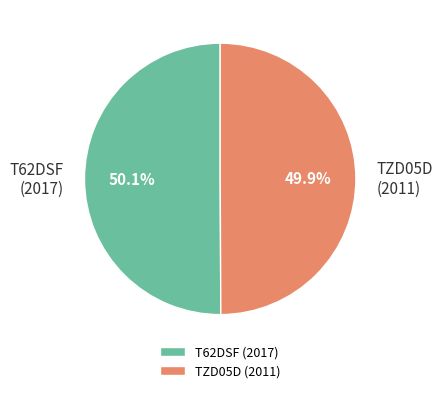

How many slices are in this pie chart?

2